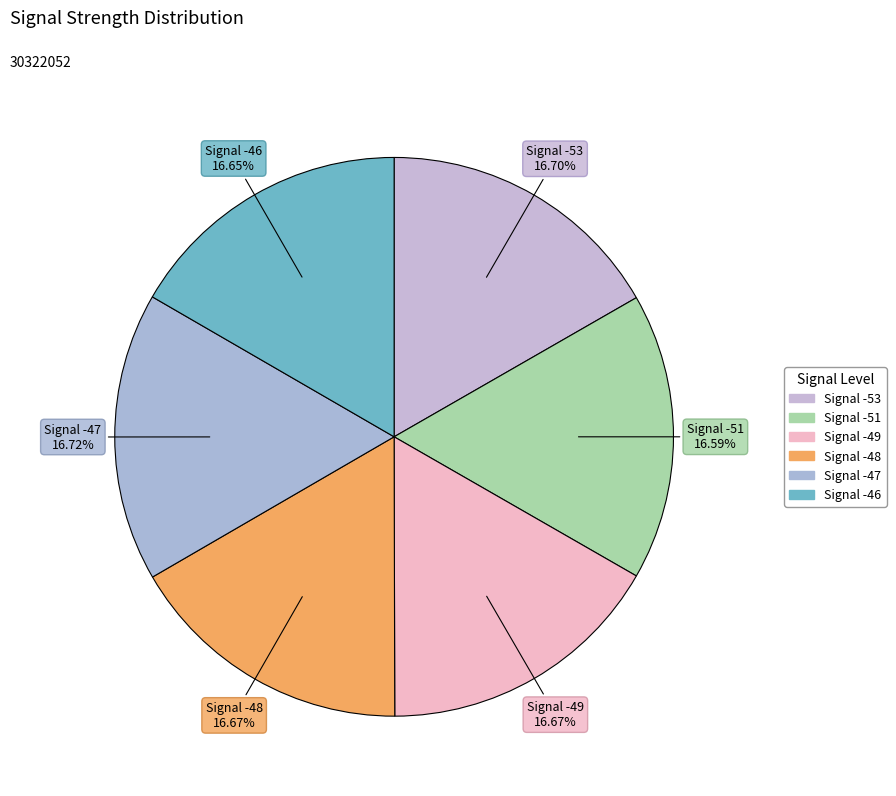

Count the number of slices in the pie.

6